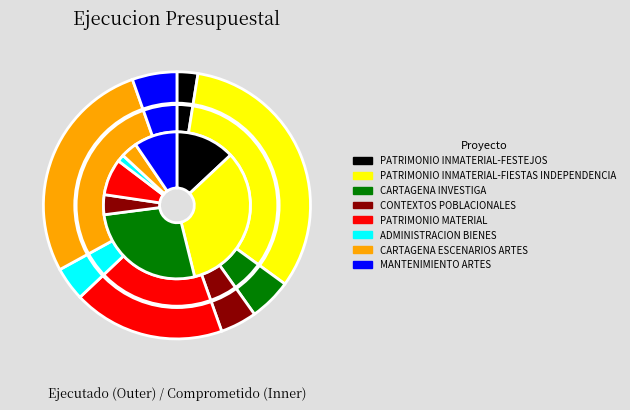

Count the number of slices in the pie.

8